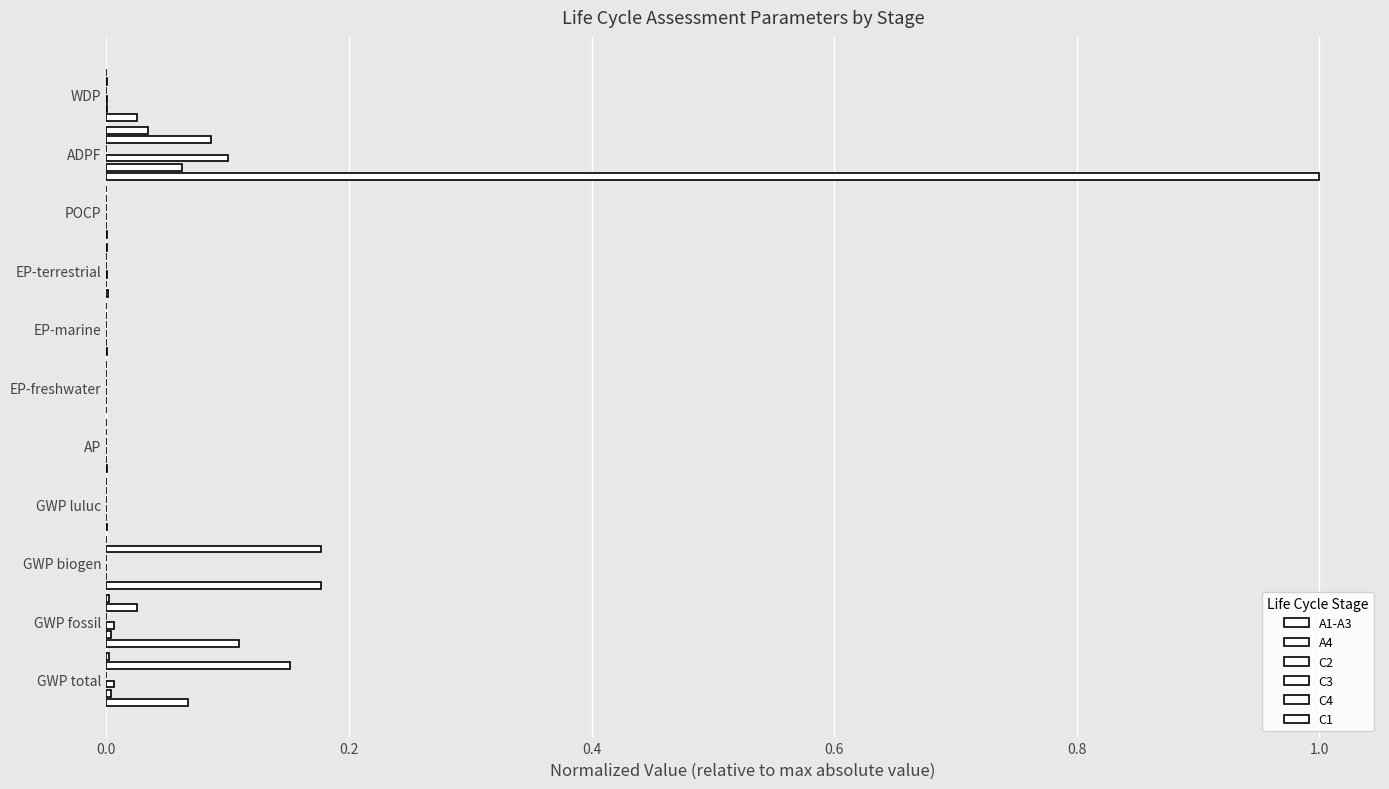

Which has a higher value, EP-freshwater or EP-marine?

EP-marine